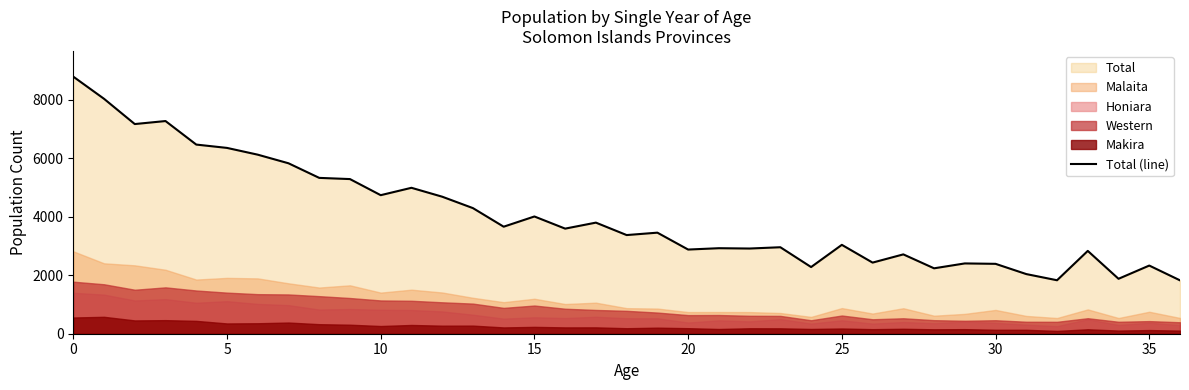

What is the label of the 14th point from the right?

23